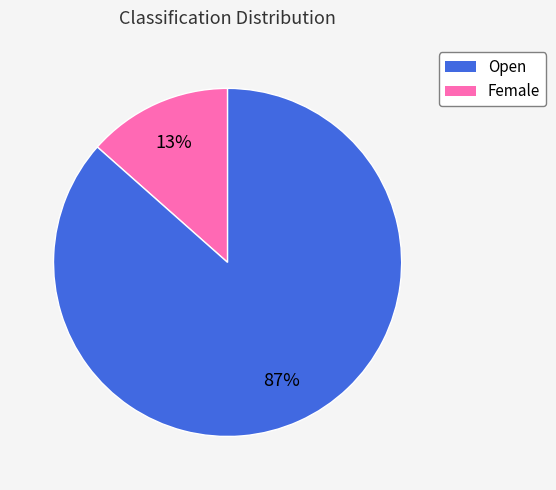

Is there a majority slice in this chart?

Yes